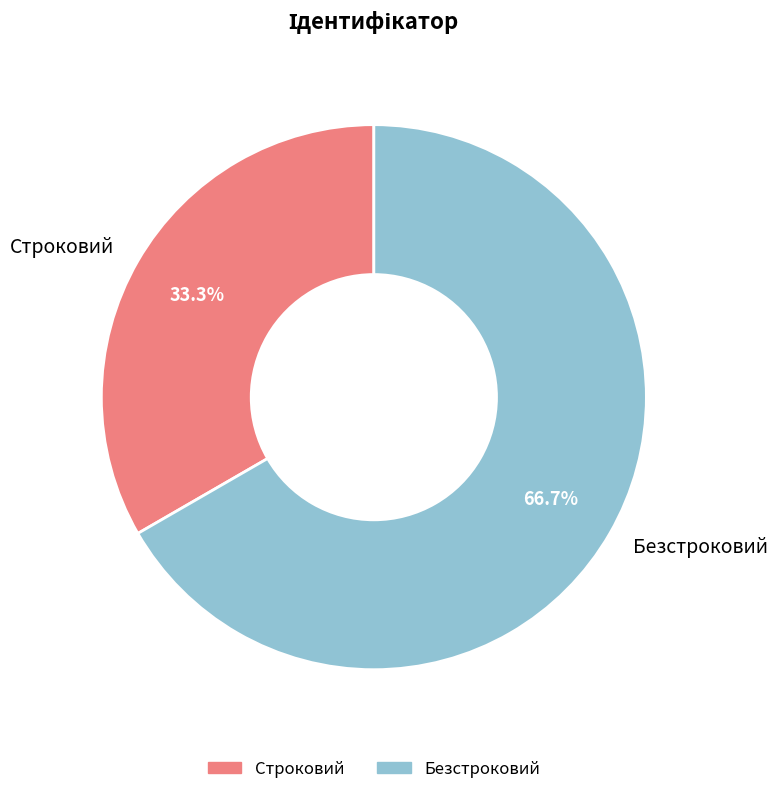

What is the ratio of the value at Безстроковий to the value at Строковий?

2.0